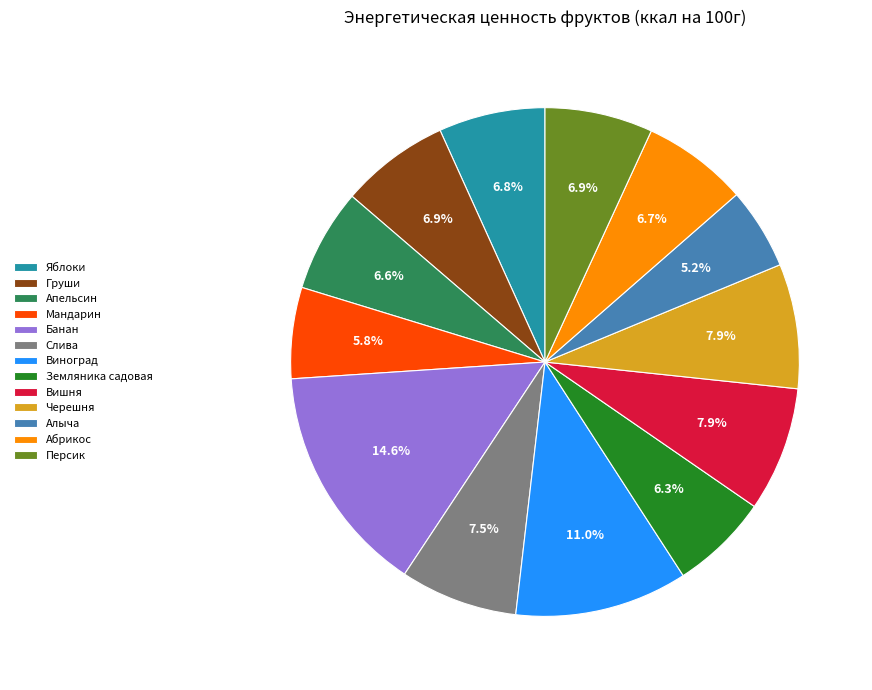

To the nearest percent, what portion does Алыча represent?

5%